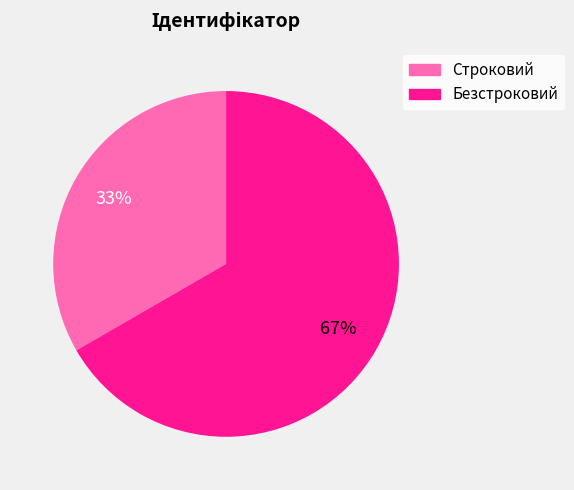

What is the ratio of the value at Безстроковий to the value at Строковий?

2.0